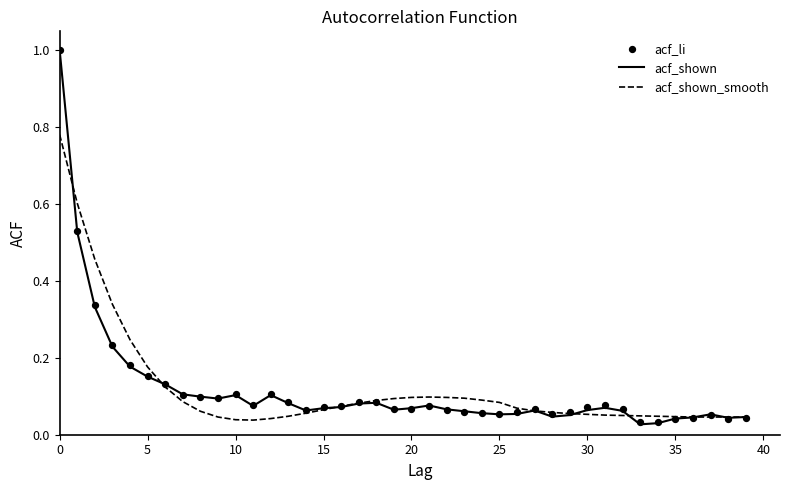

Which series reaches the minimum Y coordinate?

acf_shown